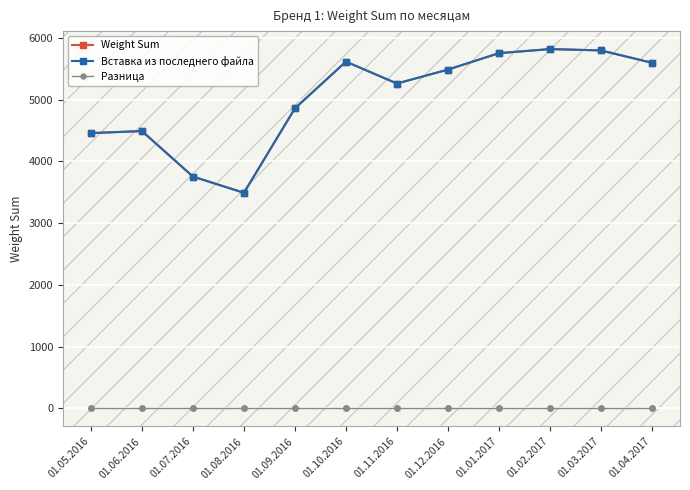

At which category is the sum across all series the highest?

01.02.2017